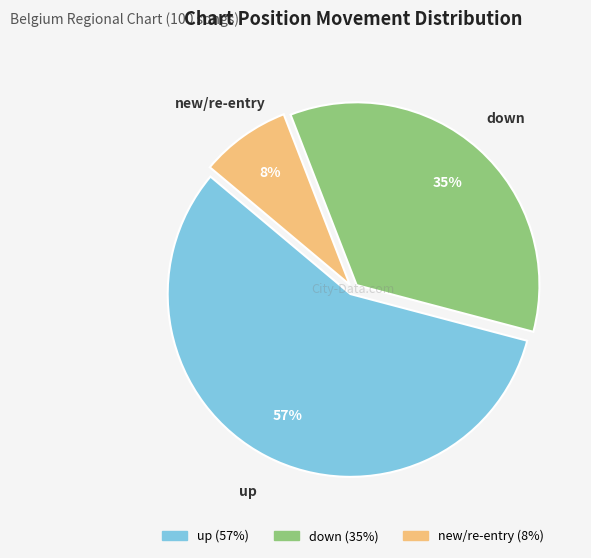

Does any single category account for the majority?

Yes